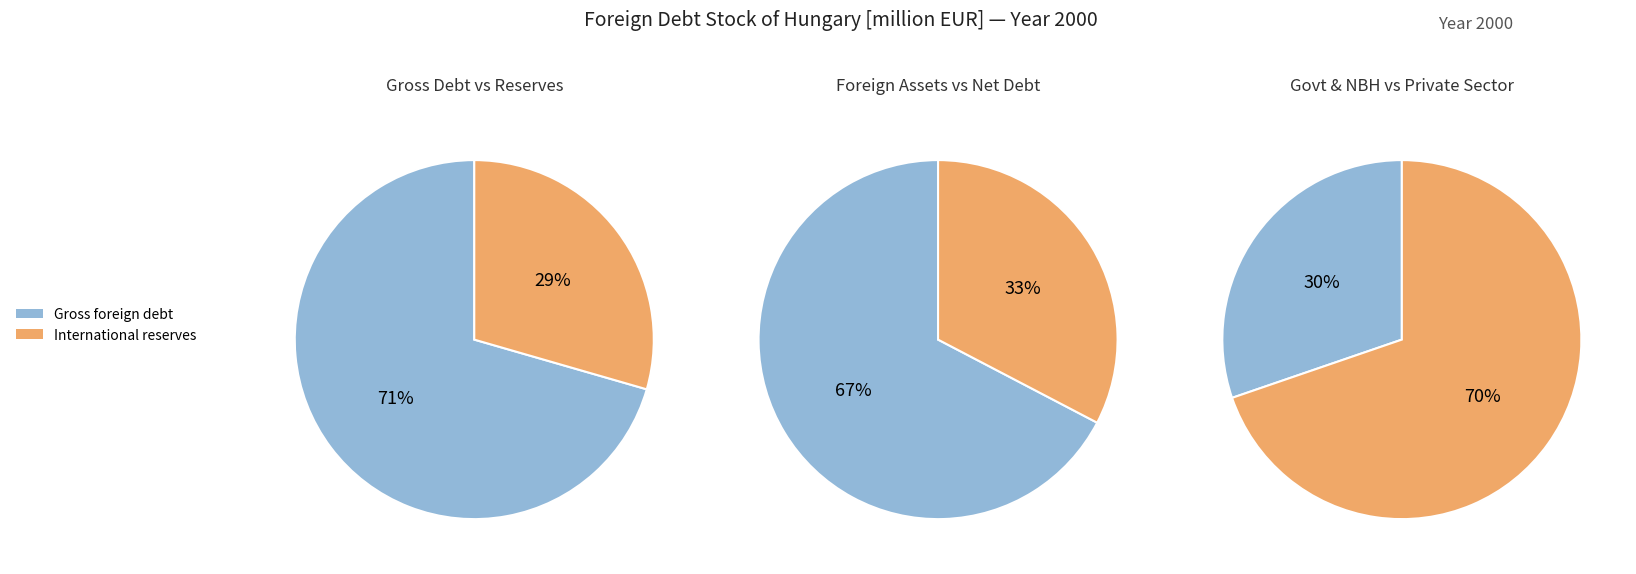

Which slice is the largest?

Gross foreign debt